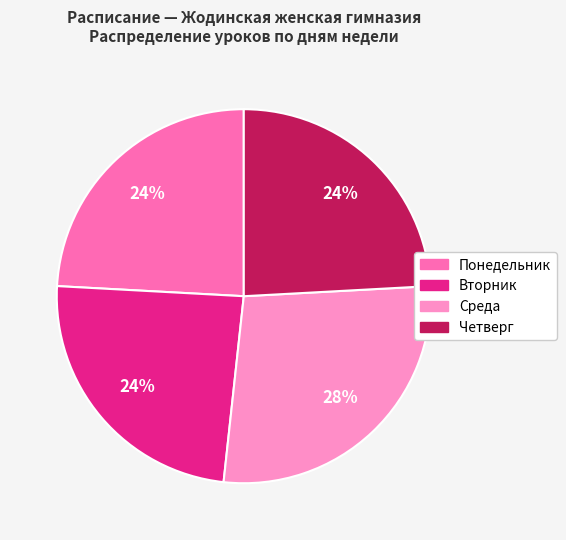

What is the largest slice in the pie chart?

Среда